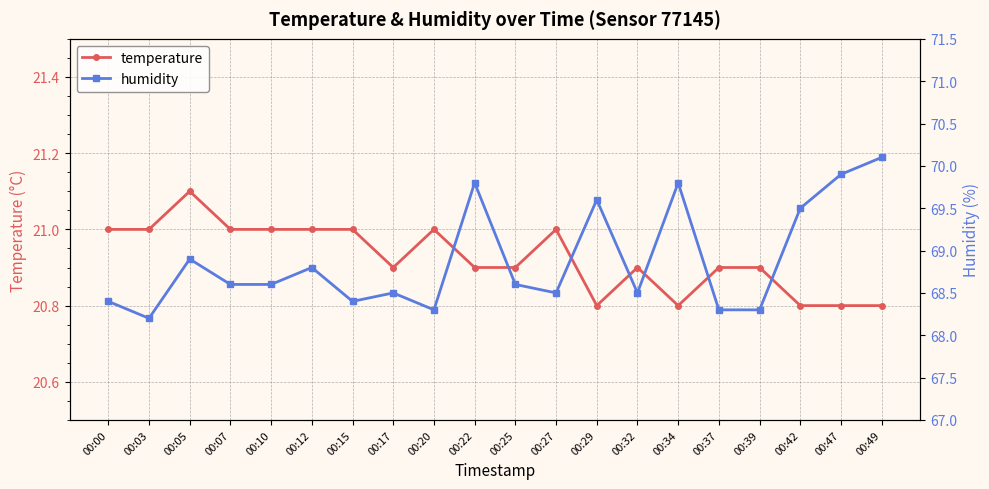

Where is humidity nearest to the value 69?

00:05